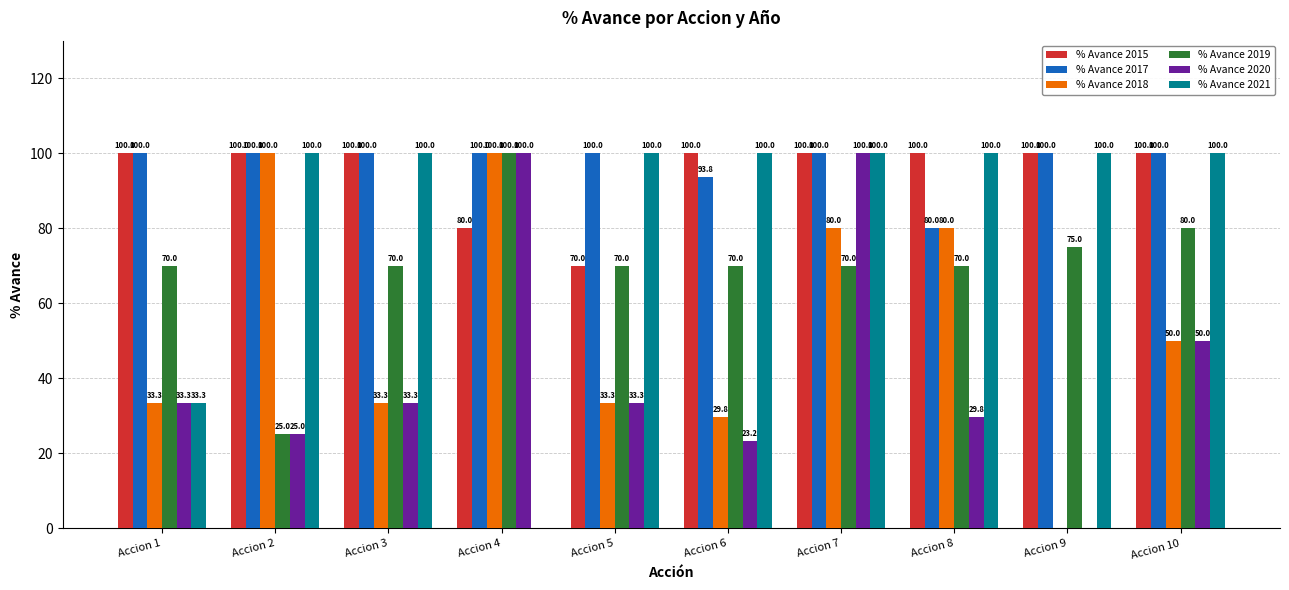

Where is % Avance 2021 nearest to the value 50?

Accion 1